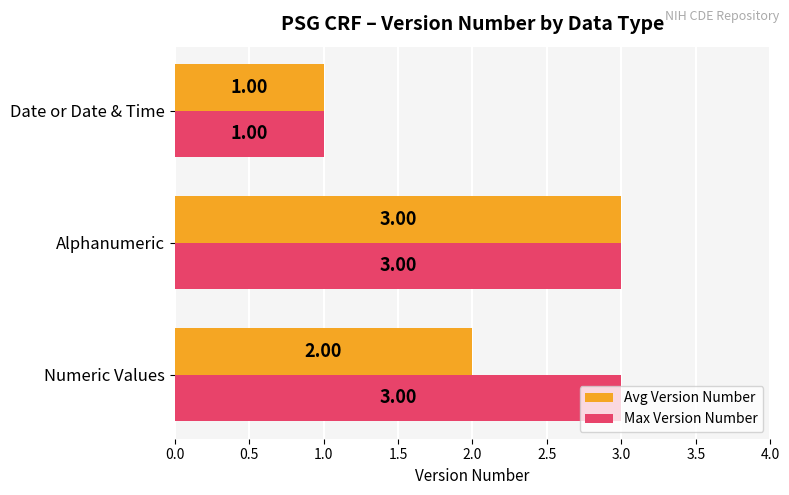

What is the minimum value shown in the chart?

1